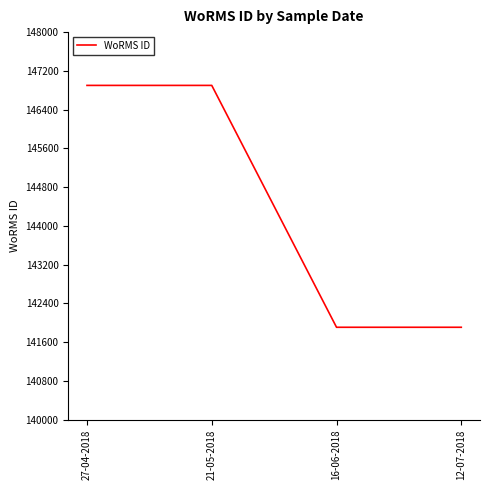

True or false: the data shows 146900 at 21-05-2018.

True